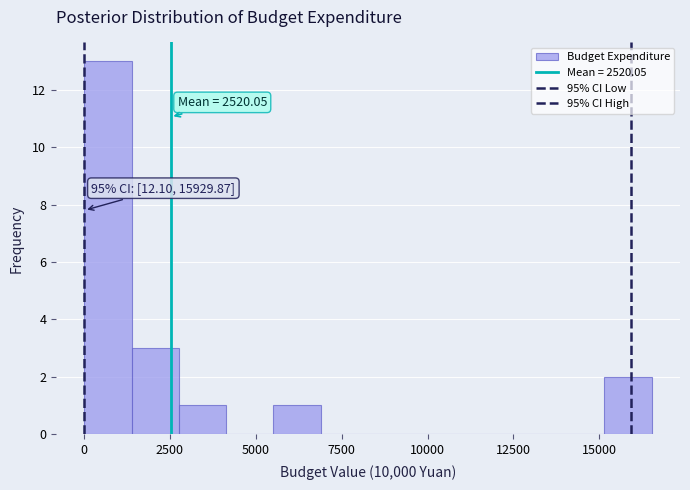

Around what value on the x-axis is the tallest bar? Give the approximate position of its centre, as read against the axis.

500